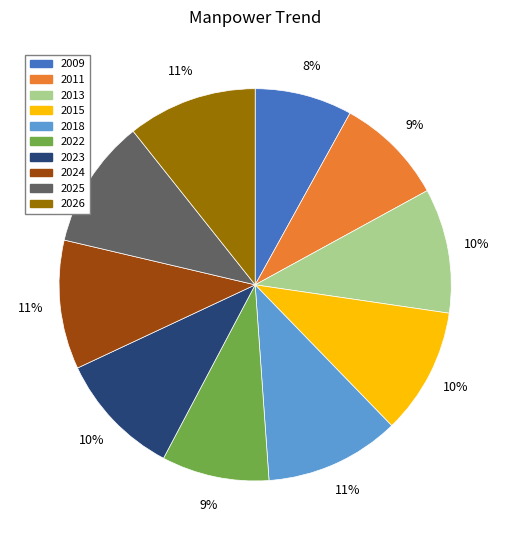

Is the sum of 2013 and 2009 greater than half?

No